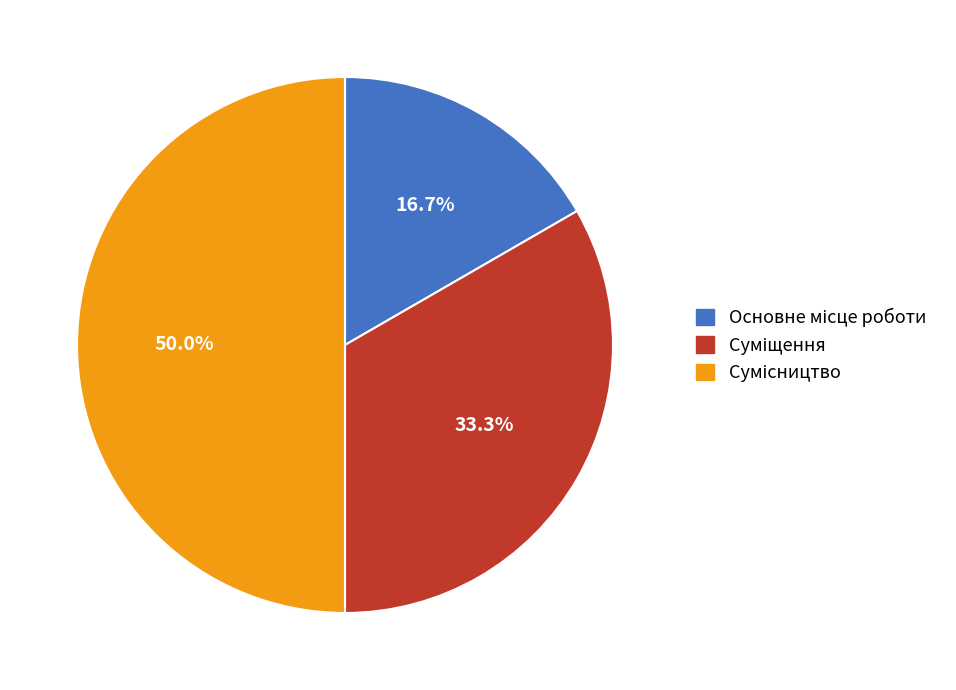

How many segments does this pie chart have?

3